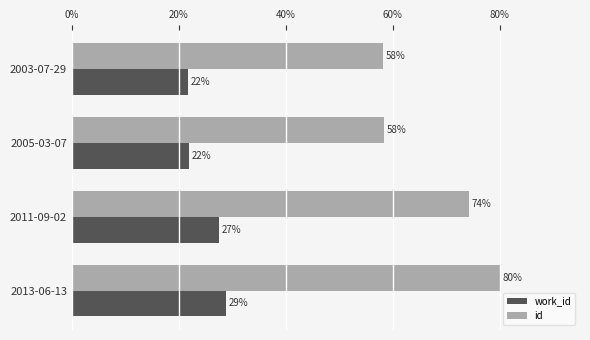

Count the number of categories in the chart.

4